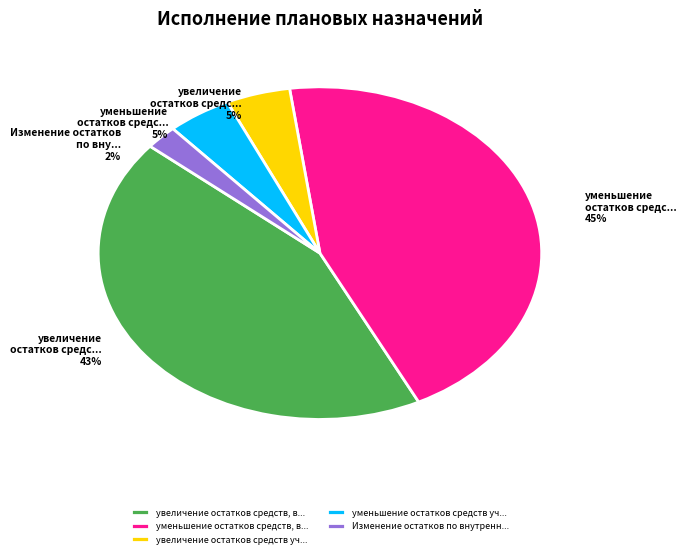

Combined, what portion of the pie is уменьшение остатков средств учреждения and увеличение остатков средств учреждения?

9.4%